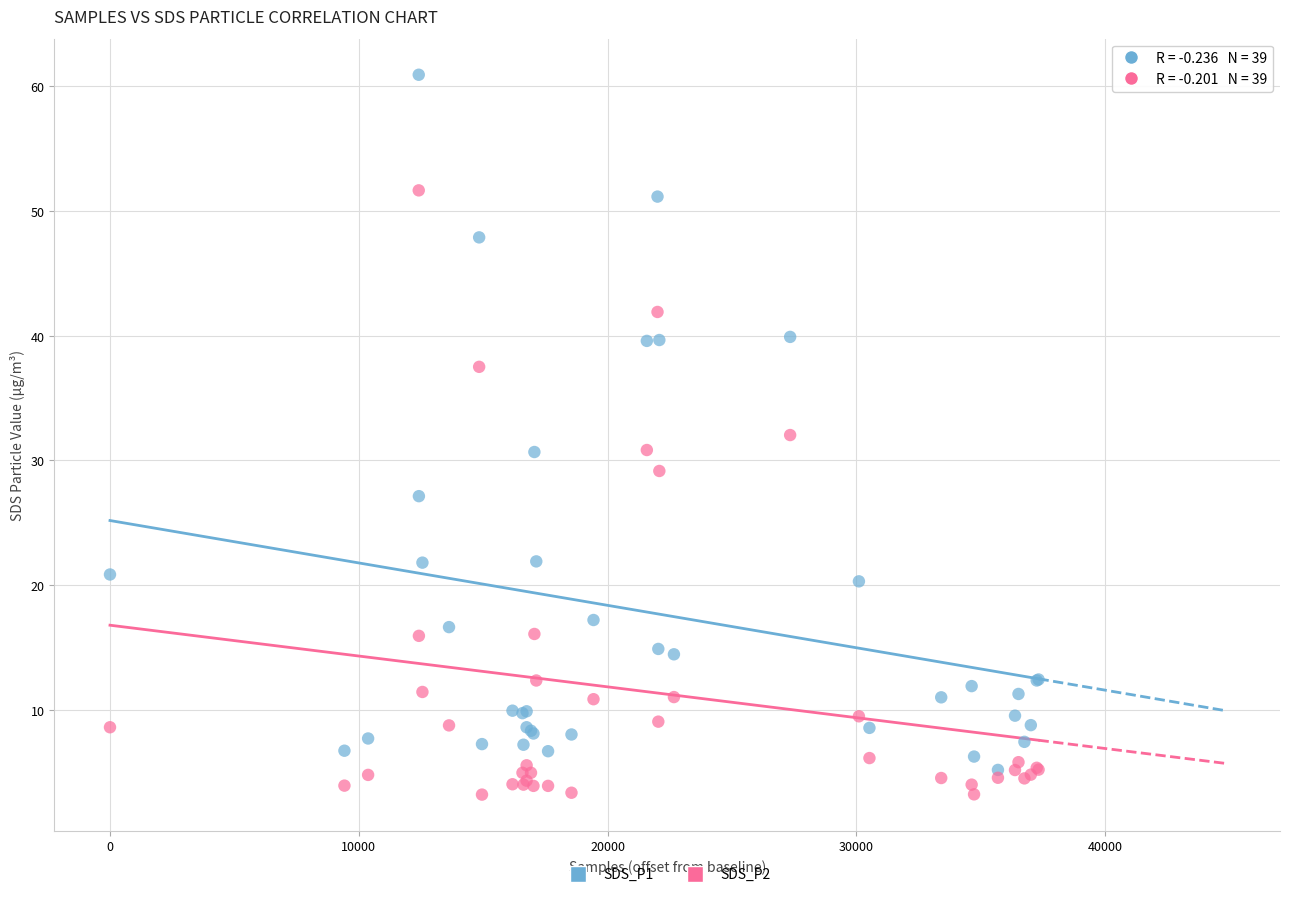

What are all the series names shown in the legend?

SDS_P1, SDS_P2